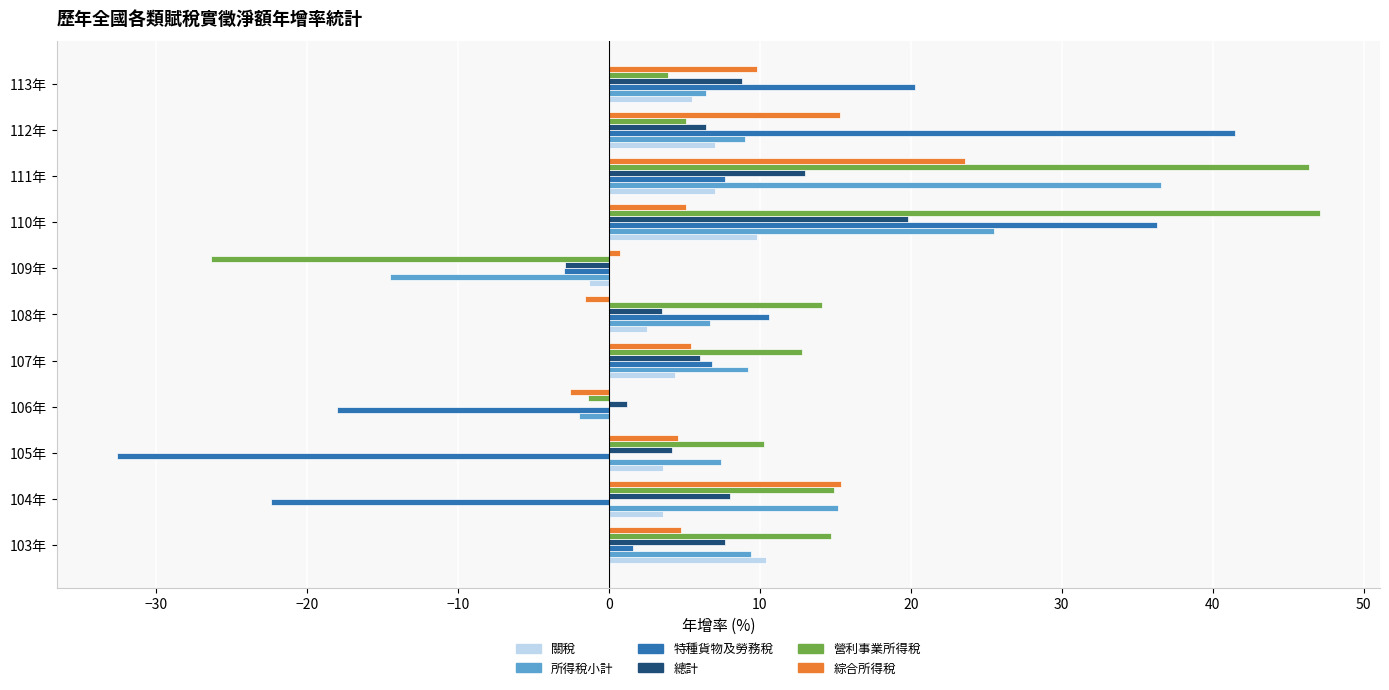

What is the sum of the 關稅 values at 110年 and 112年?

16.8